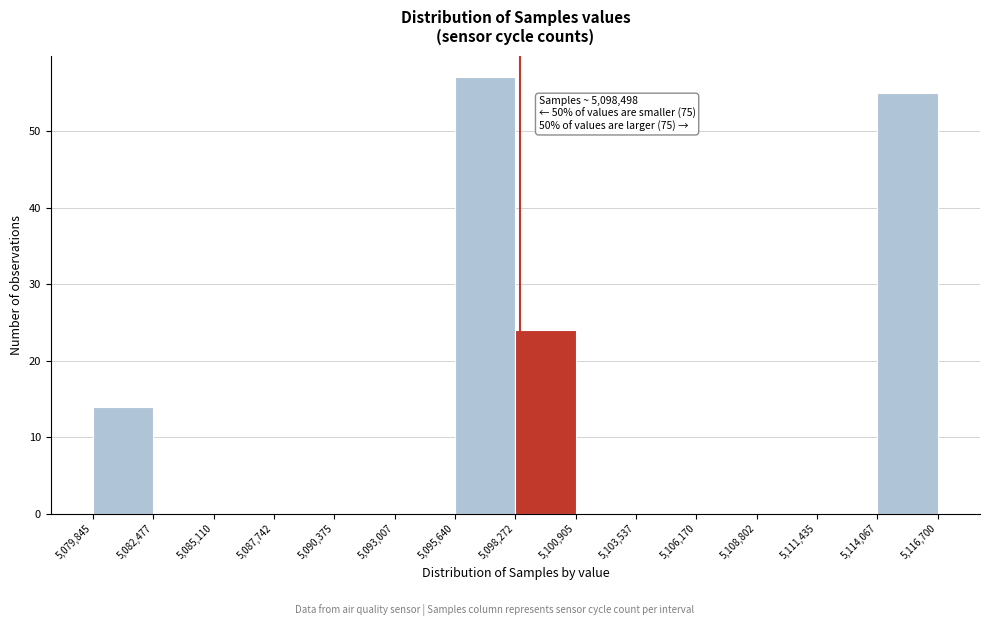

Over which range of the x-axis is the bar tallest?

5,095,640 to 5,098,272